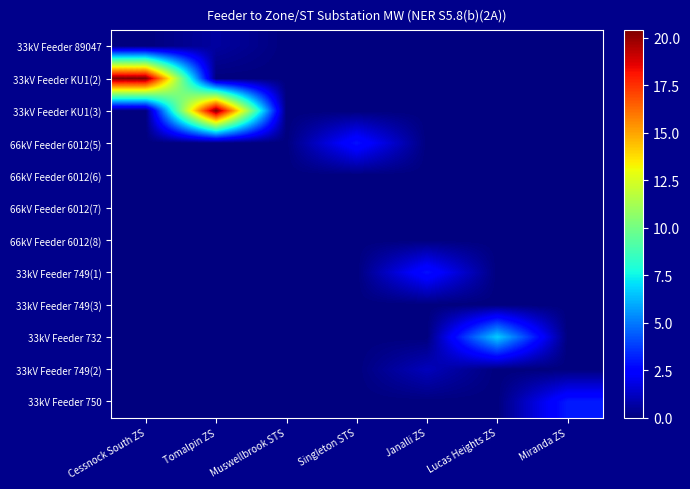

Rank the series by their maximum value, from lowest to highest.

66kV Feeder 6012(6), 66kV Feeder 6012(7), 66kV Feeder 6012(8), 33kV Feeder 749(3), 33kV Feeder 89047, 33kV Feeder 749(2), 66kV Feeder 6012(5), 33kV Feeder 749(1), 33kV Feeder 750, 33kV Feeder 732, 33kV Feeder KU1(2), 33kV Feeder KU1(3)